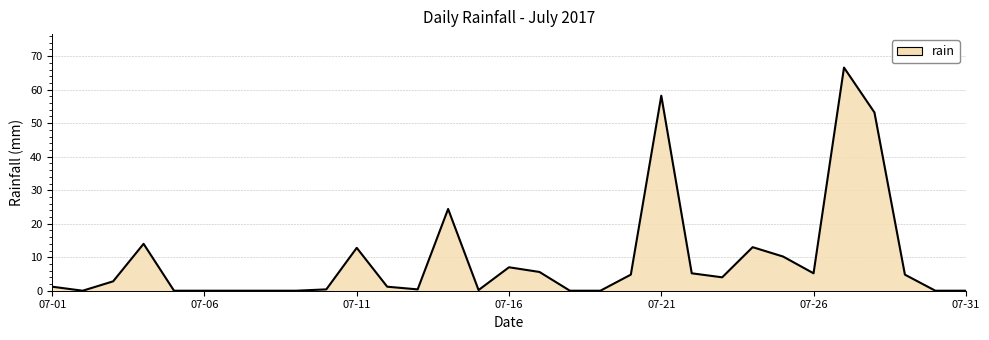

What is the difference between the maximum and second lowest values?

66.6